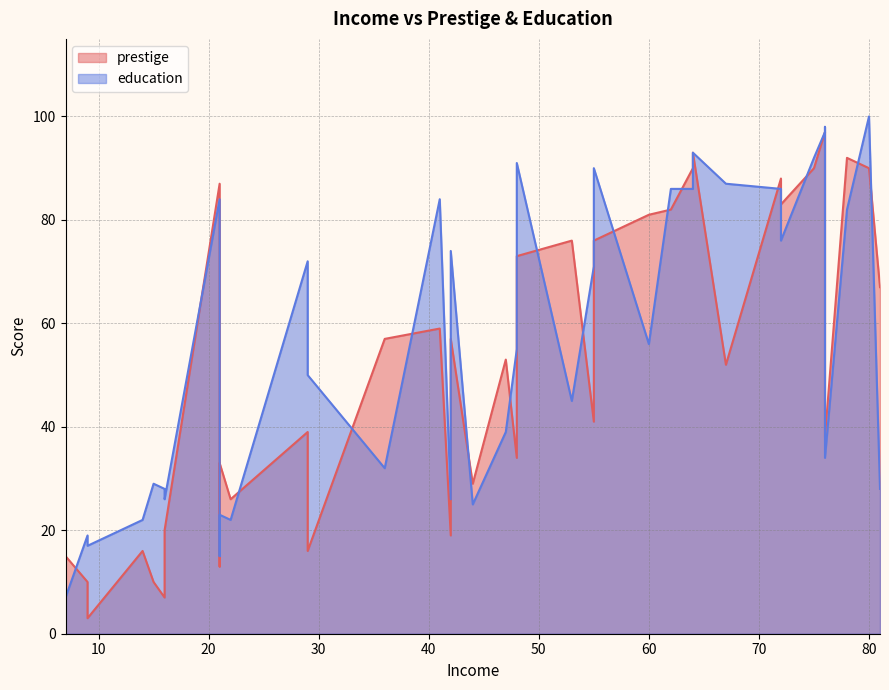

List the series in order of their overall mean, lowest first.

prestige, education